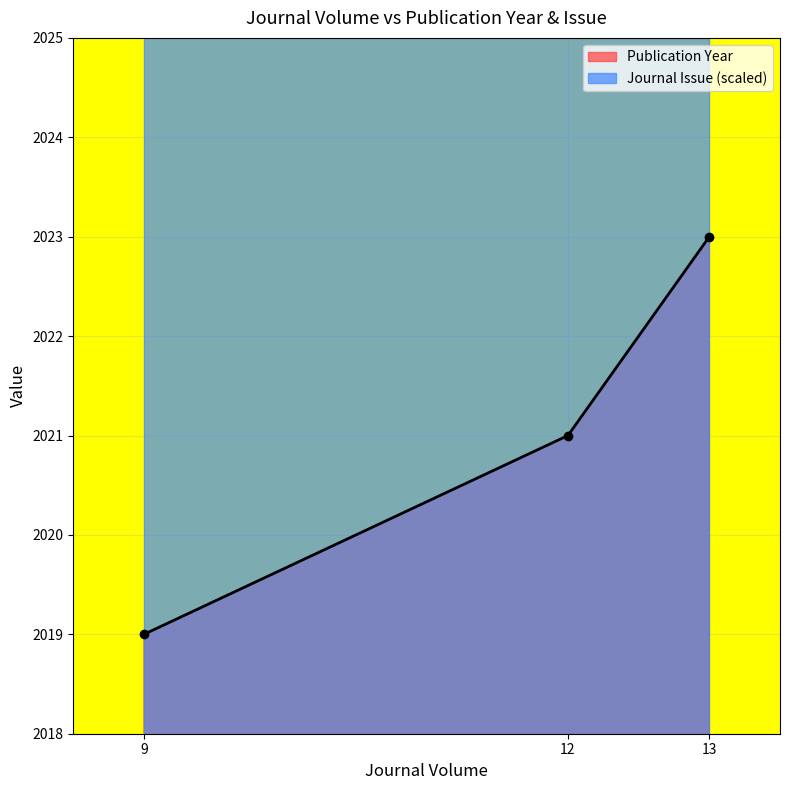

What is the value of the 3rd point from the left?

2023